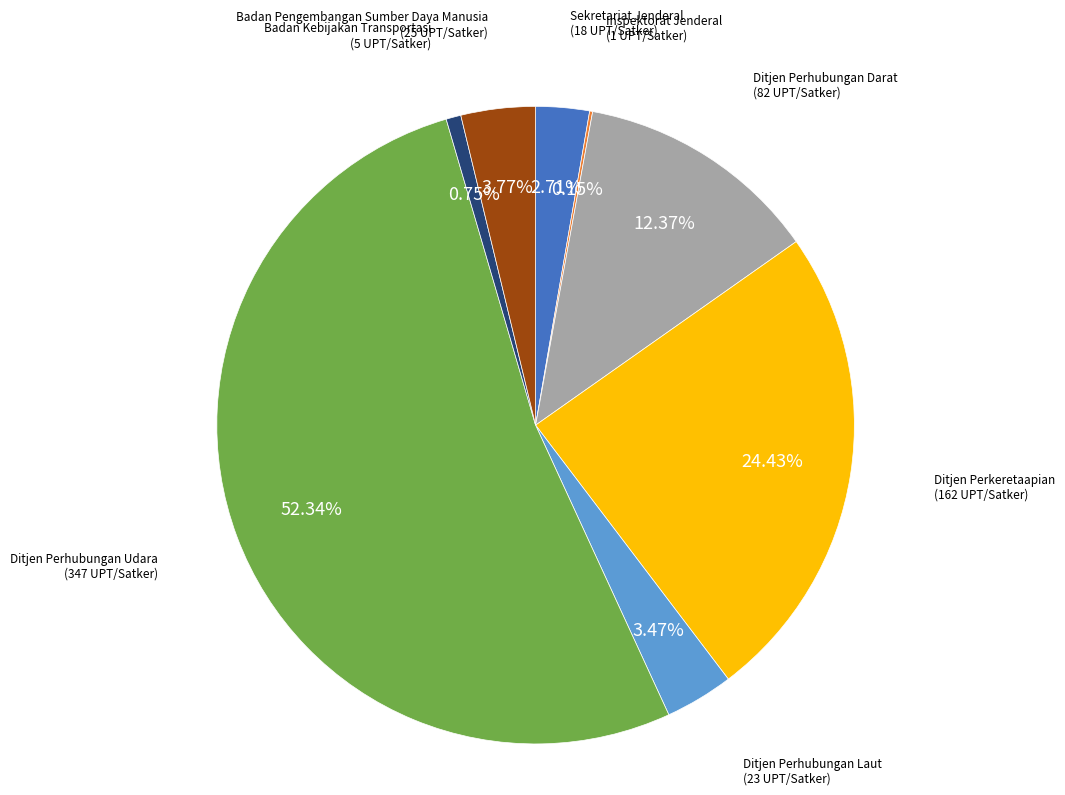

Does any single category account for the majority?

Yes